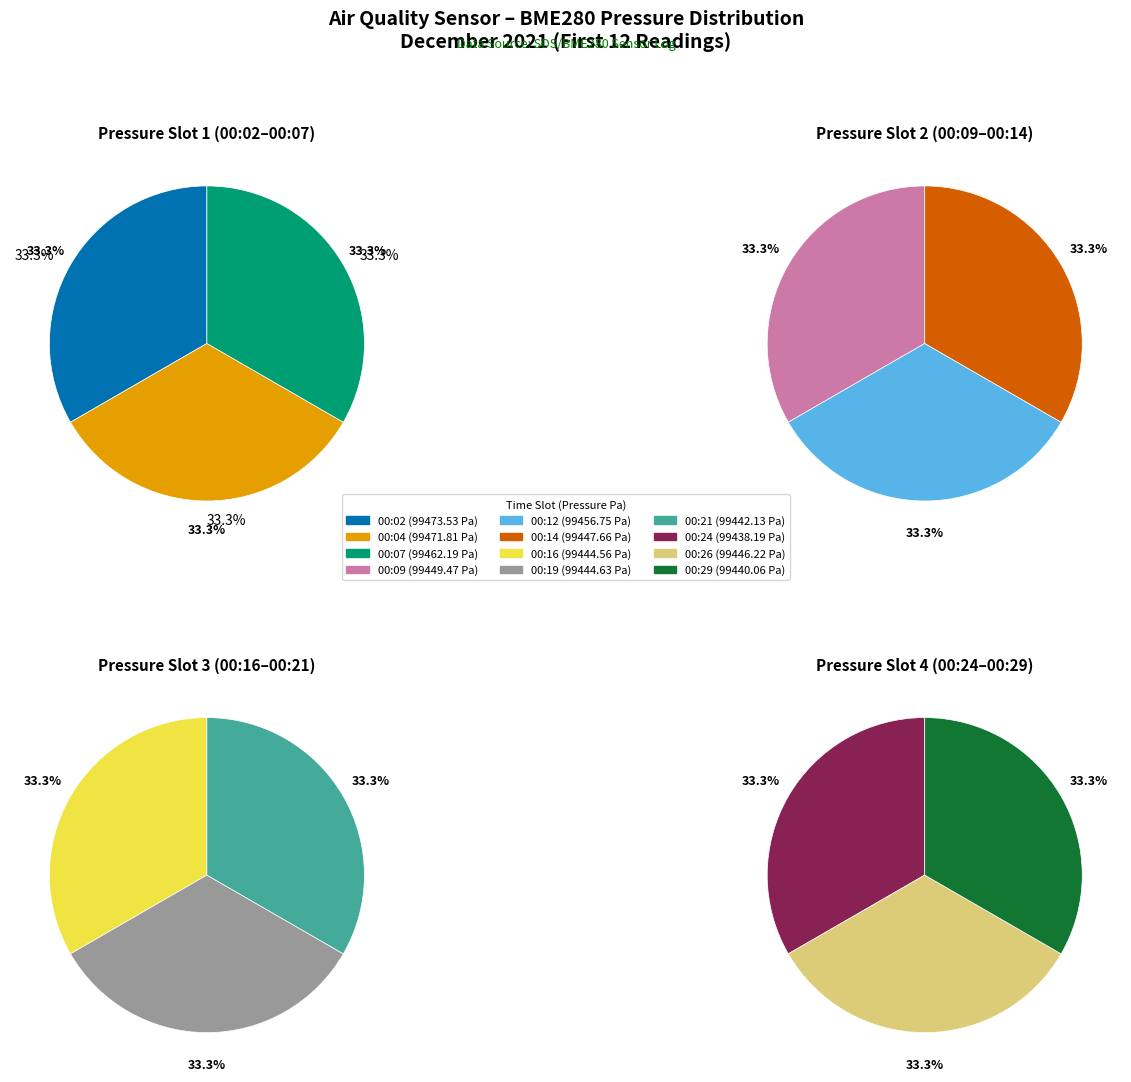

Is 00:16 the majority of the pie?

No